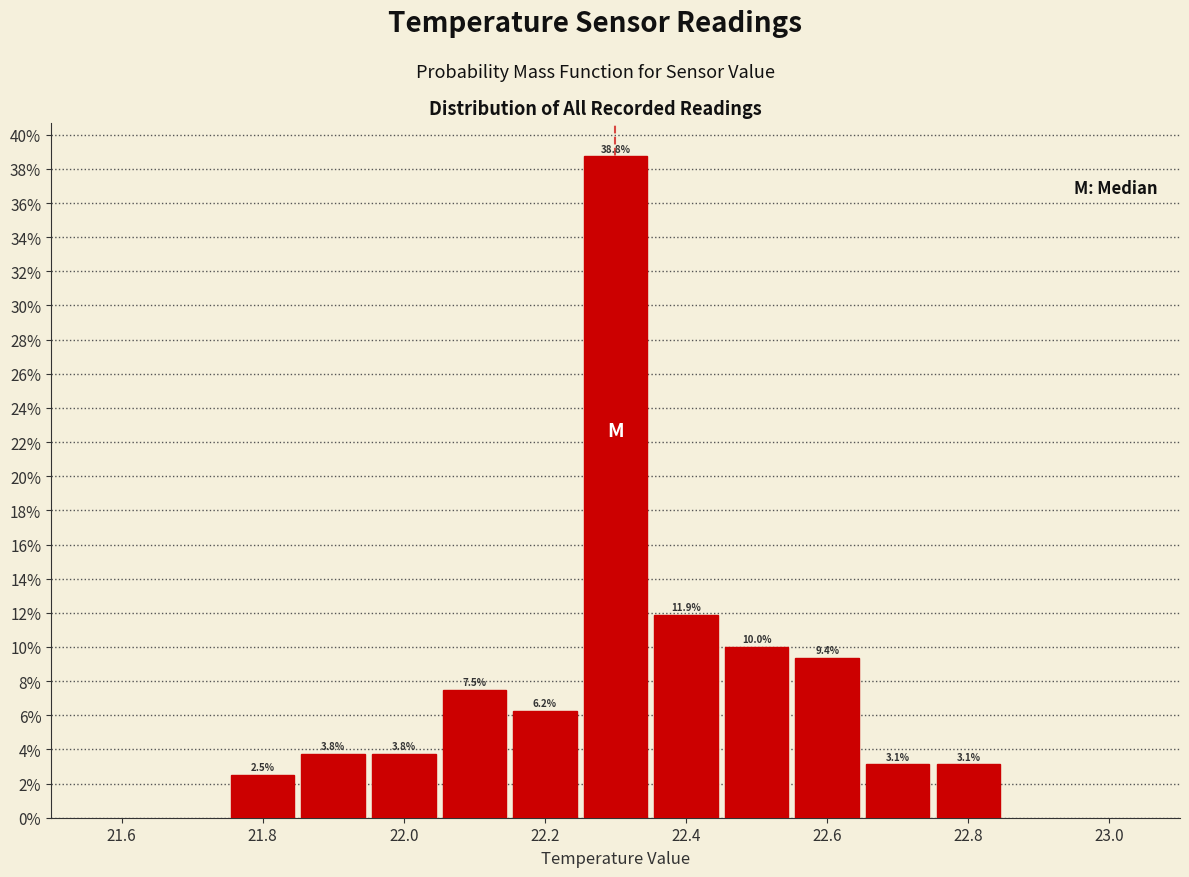

Over which range of the x-axis is the bar tallest?

22.25 to 22.35